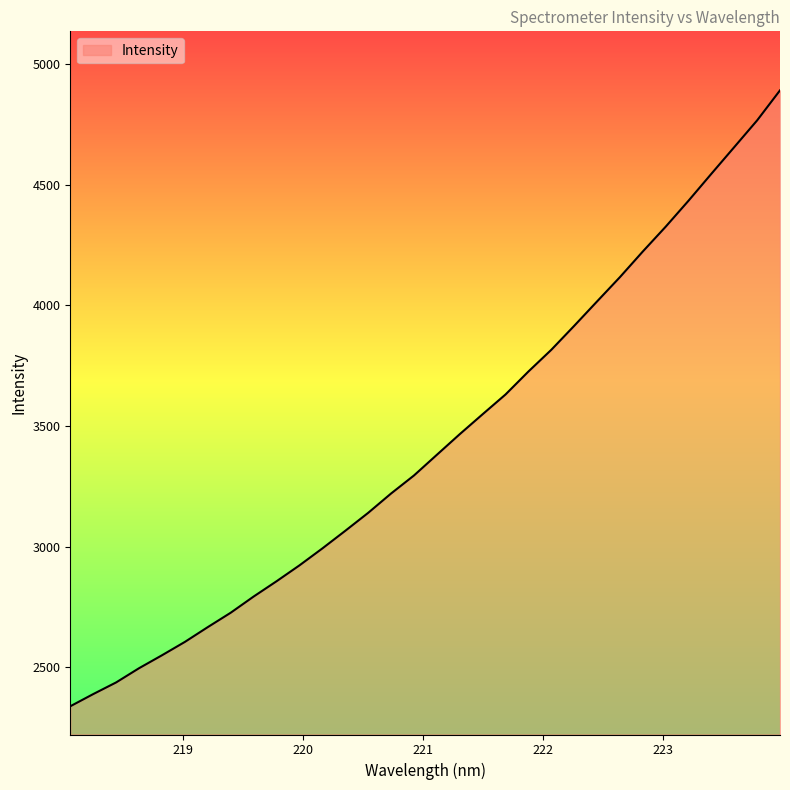

What is the maximum value shown in the chart?

4891.0